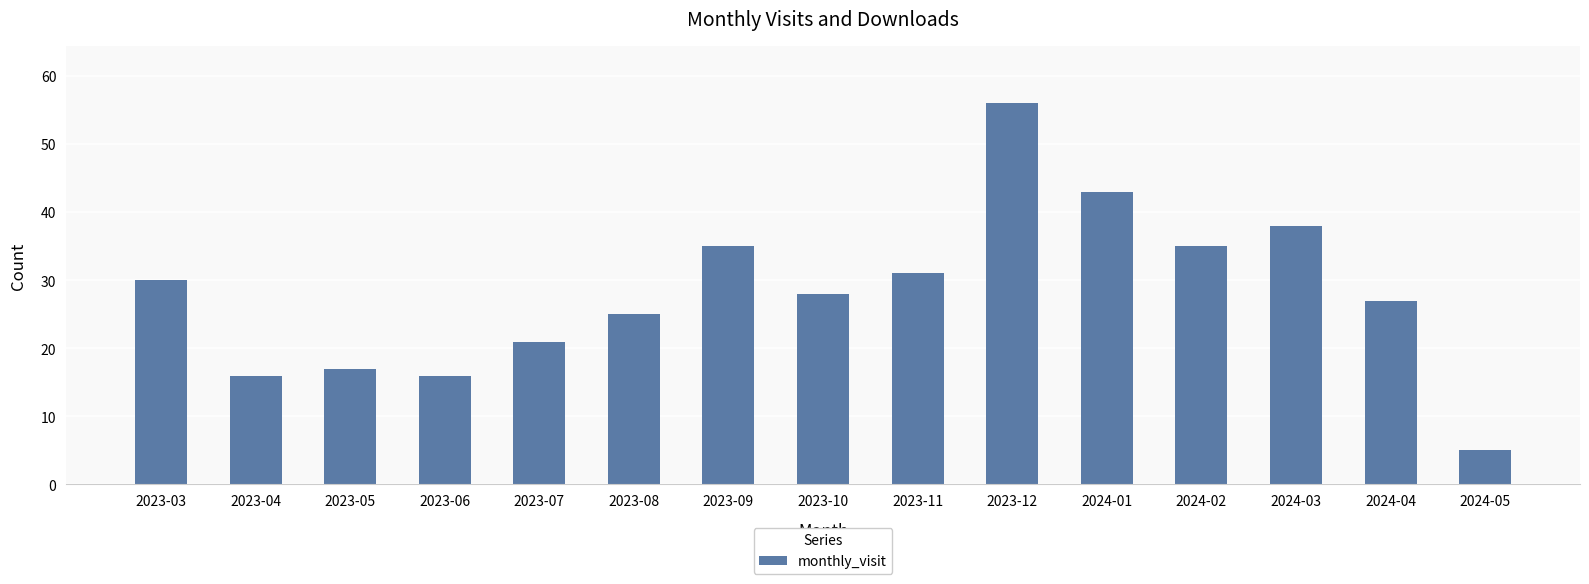

How many bars are there in total?

15